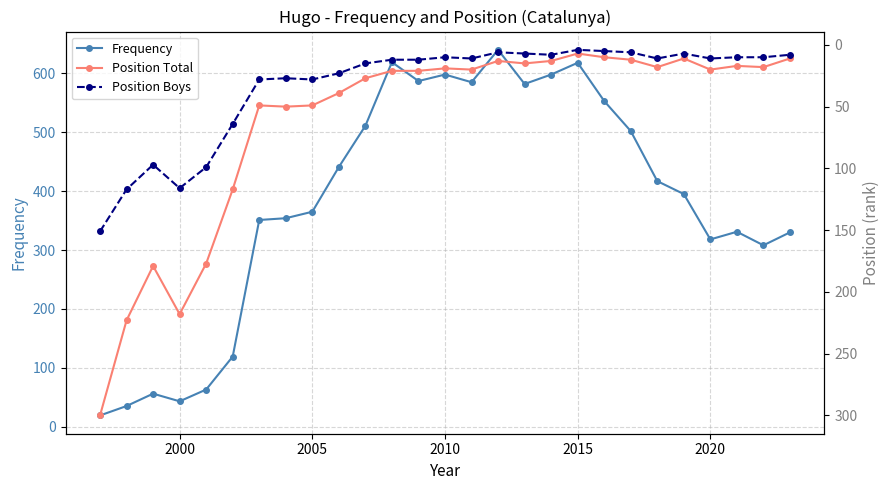

What is the minimum value for Frequency?

19